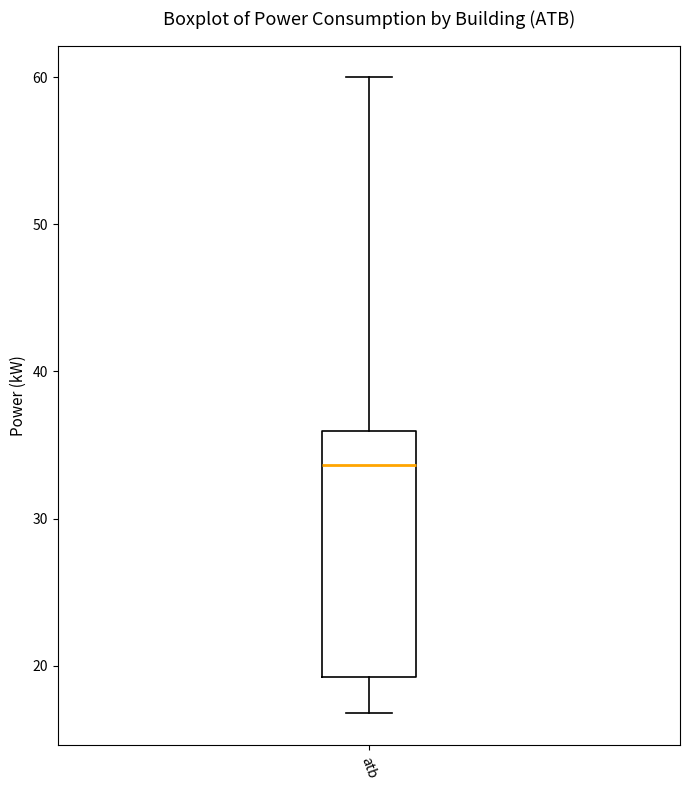

Where does the median line of the box for atb sit on the y-axis? The values are not printed on the chart, so give them approximately, as read against the axis.

34